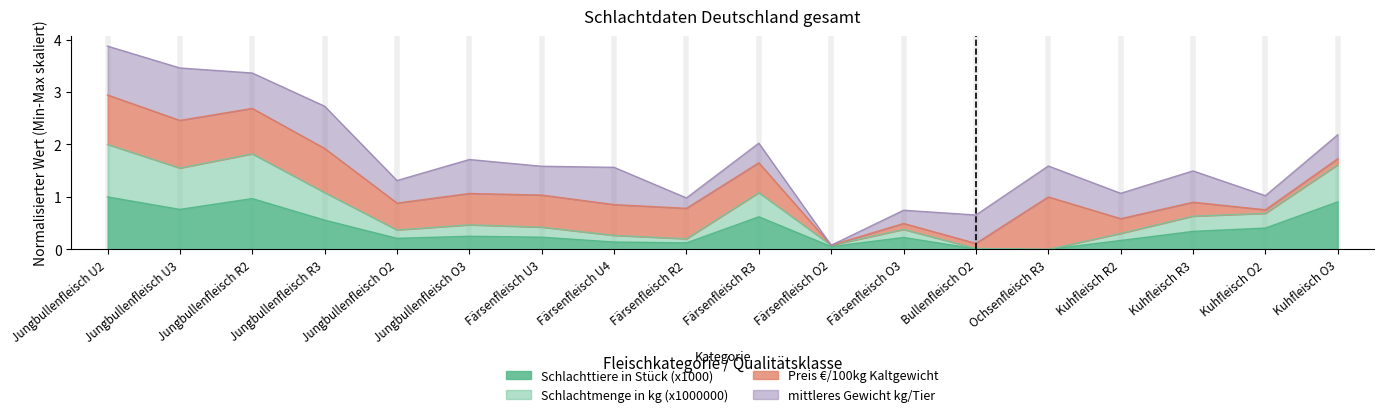

What is the difference between the maximum and minimum values in the Schlachtmenge in kg (x1000000) series?

2.0